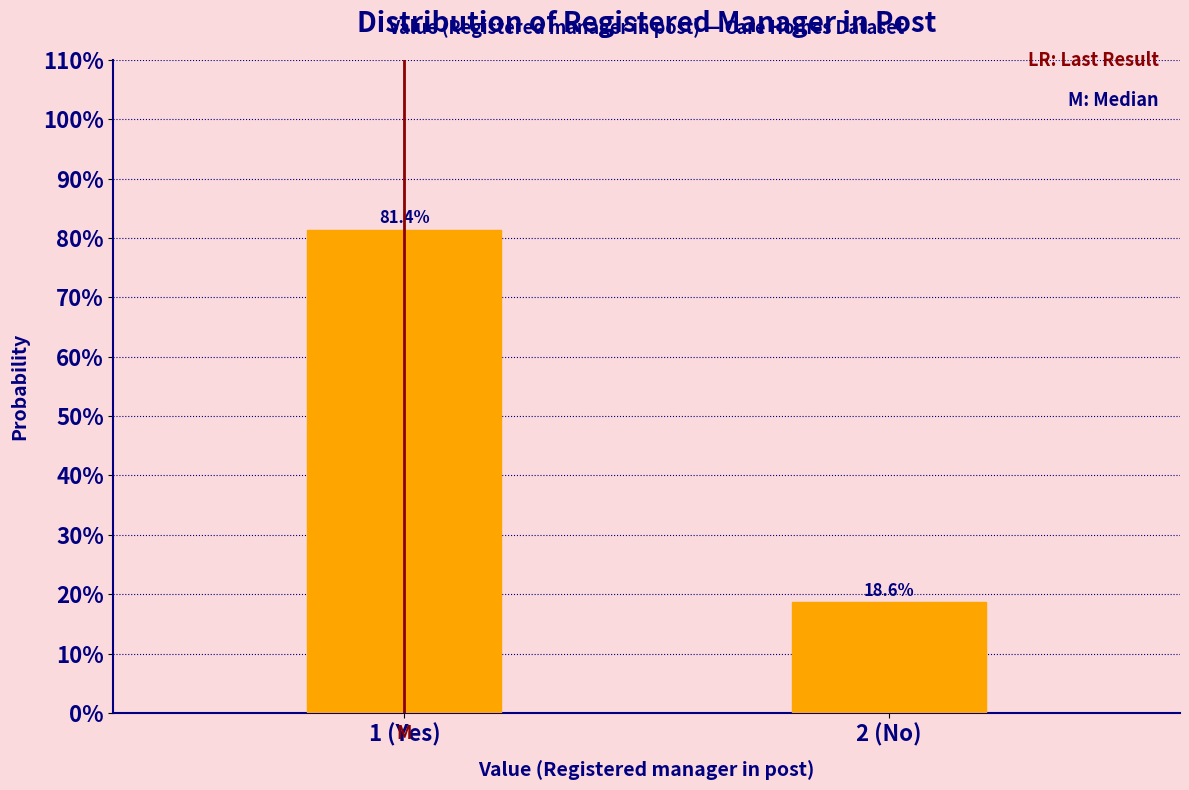

Does the chart contain any negative values?

No